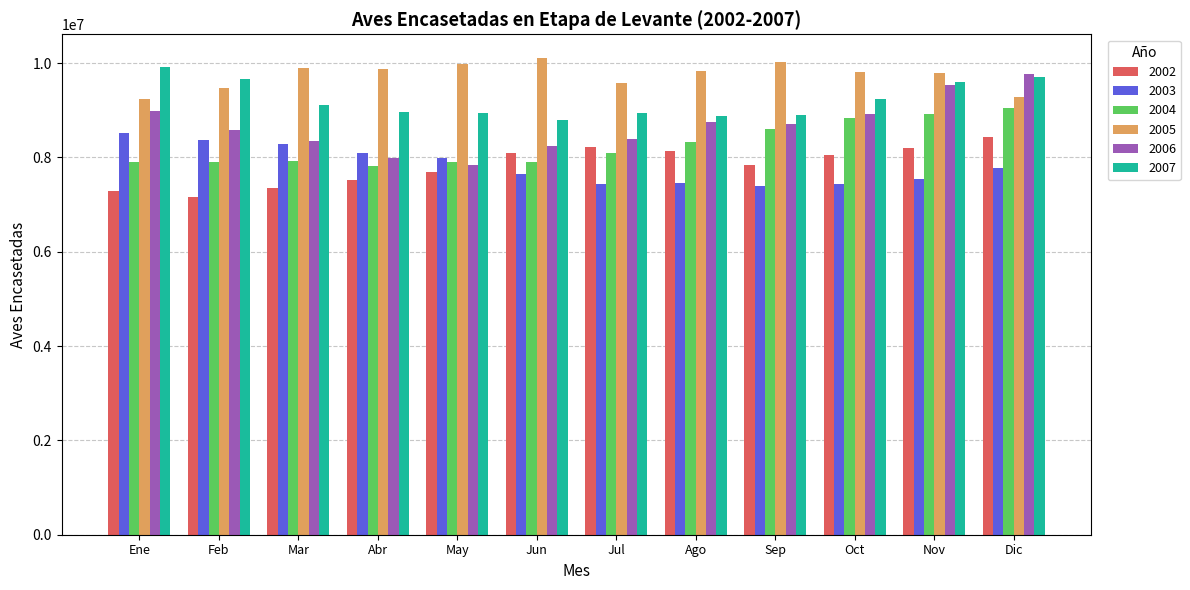

What is the difference between the second highest and minimum values in the 2003 series?

983740